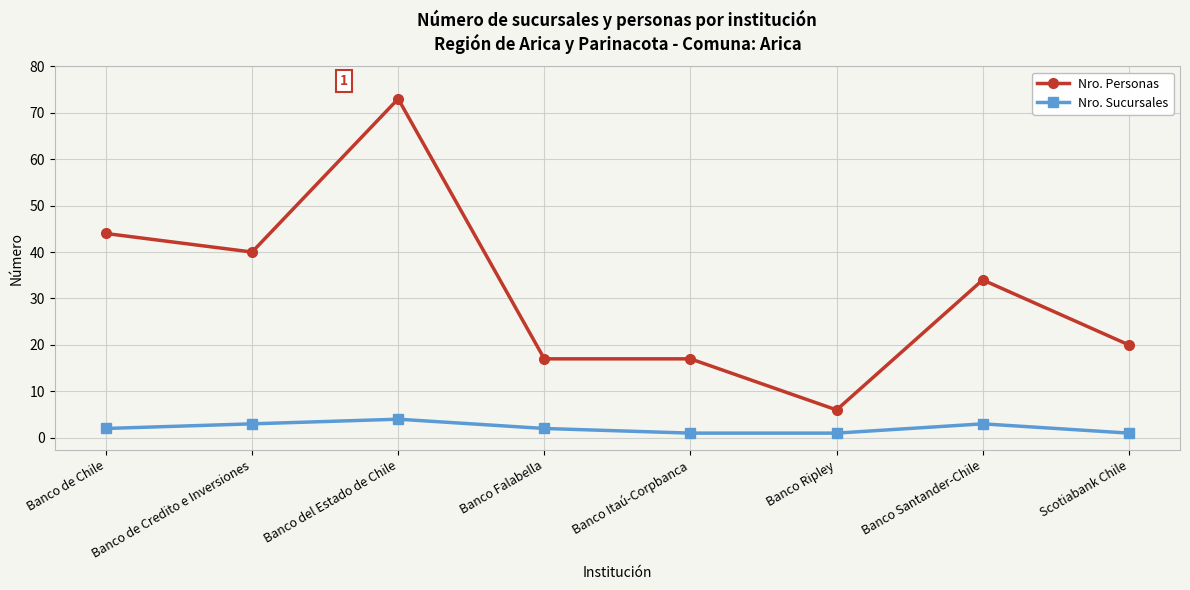

Count the number of data series in this chart.

2